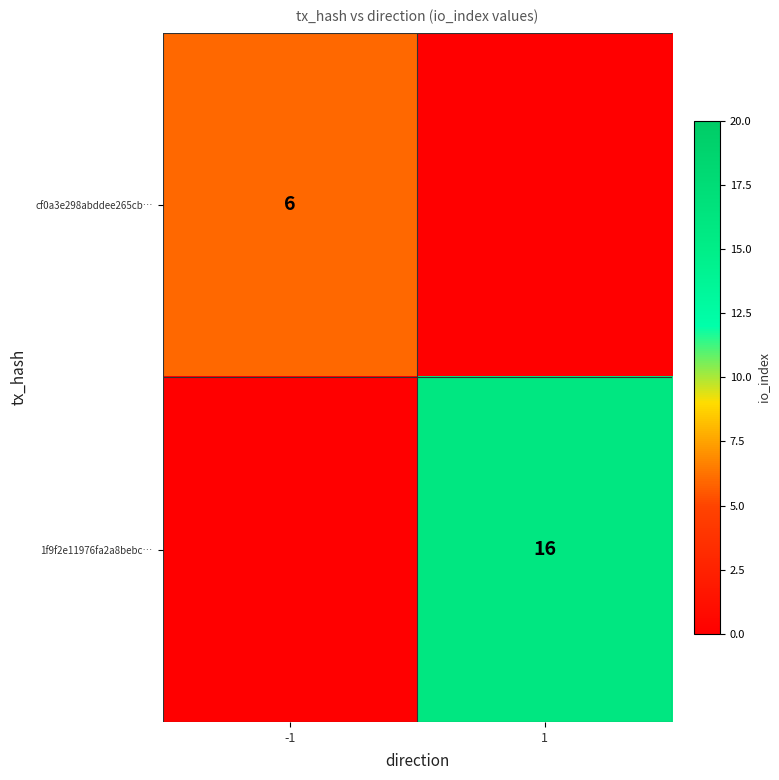

The 1f9f2e11976fa2a8bebc… series shows 25 at 1. True or false?

False